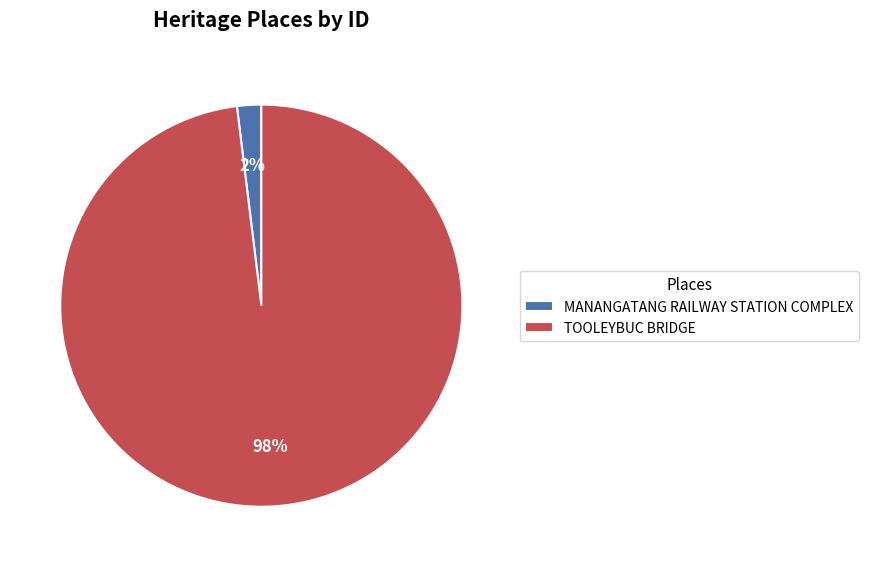

Is the sum of TOOLEYBUC BRIDGE and MANANGATANG RAILWAY STATION COMPLEX greater than half?

Yes